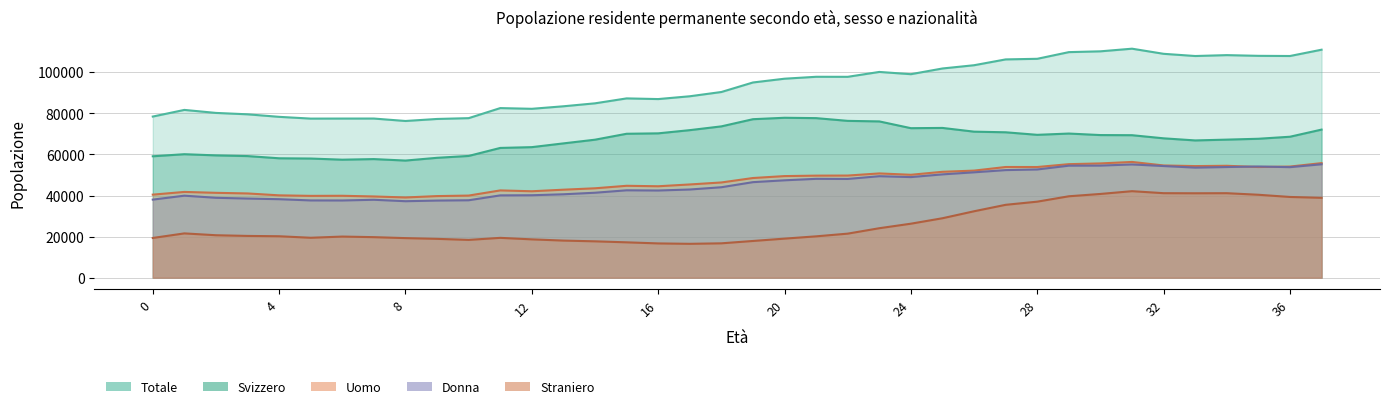

What is the sum of the Svizzero values at 25 and 16?

143145